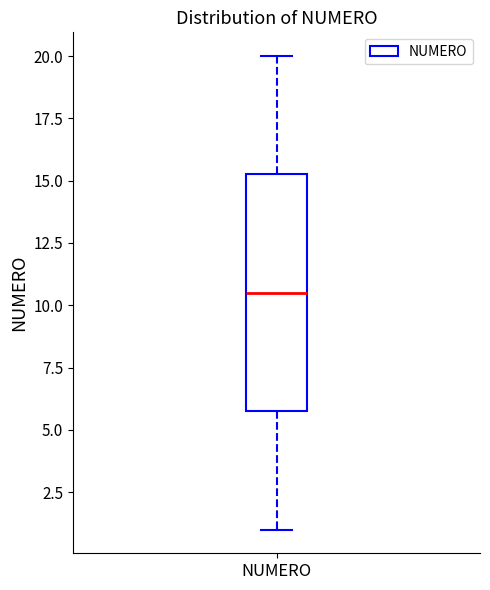

Where does the lower whisker of the box for NUMERO end on the y-axis? The values are not printed on the chart, so give them approximately, as read against the axis.

1.0